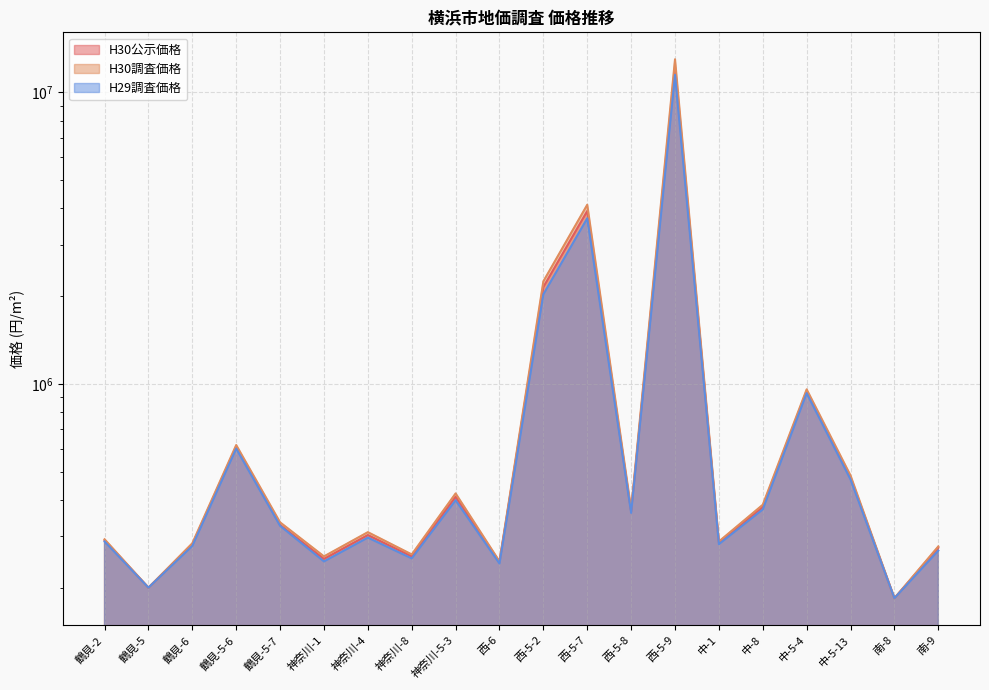

True or false: H30調査価格 has a value of 144438 at 神奈川-4.

False